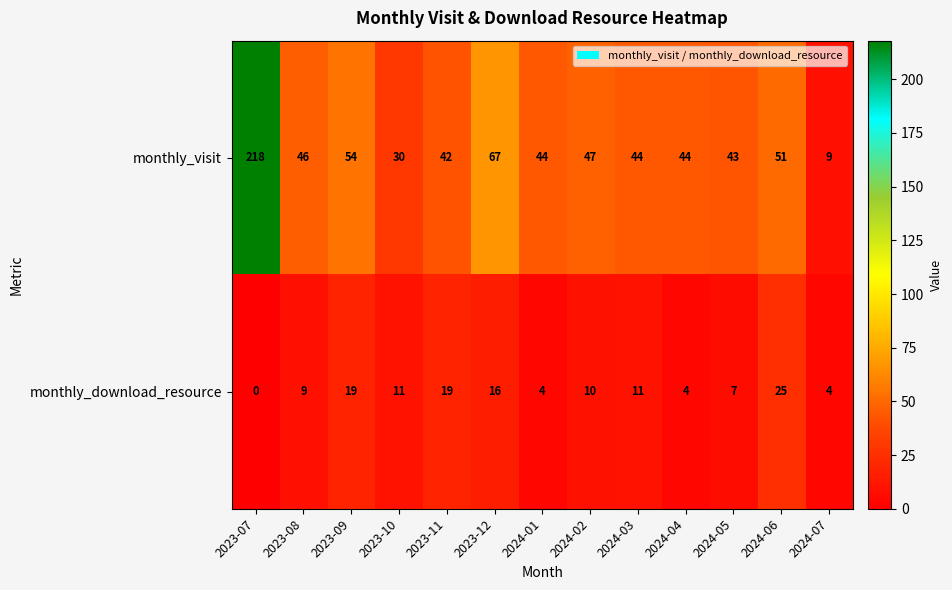

Rank the series by their average value, from highest to lowest.

monthly_visit, monthly_download_resource